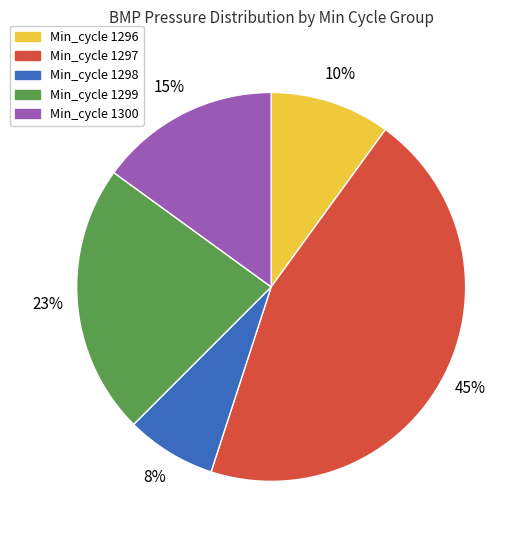

Do Min_cycle 1298 and Min_cycle 1296 together represent more than half of the pie?

No